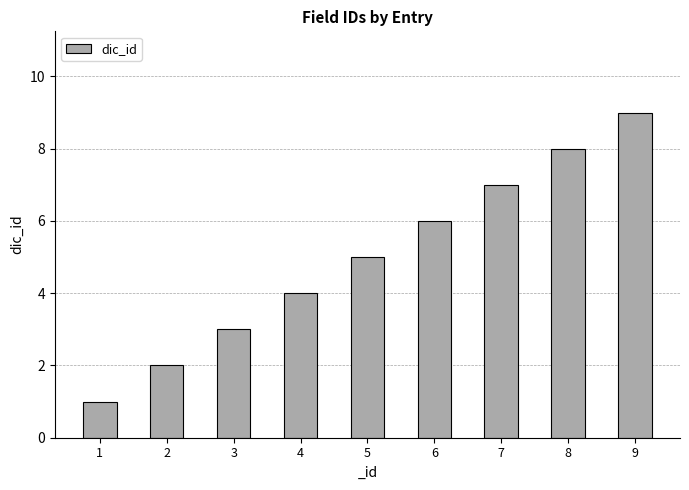

Is it true that the value at 3 is 1?

False